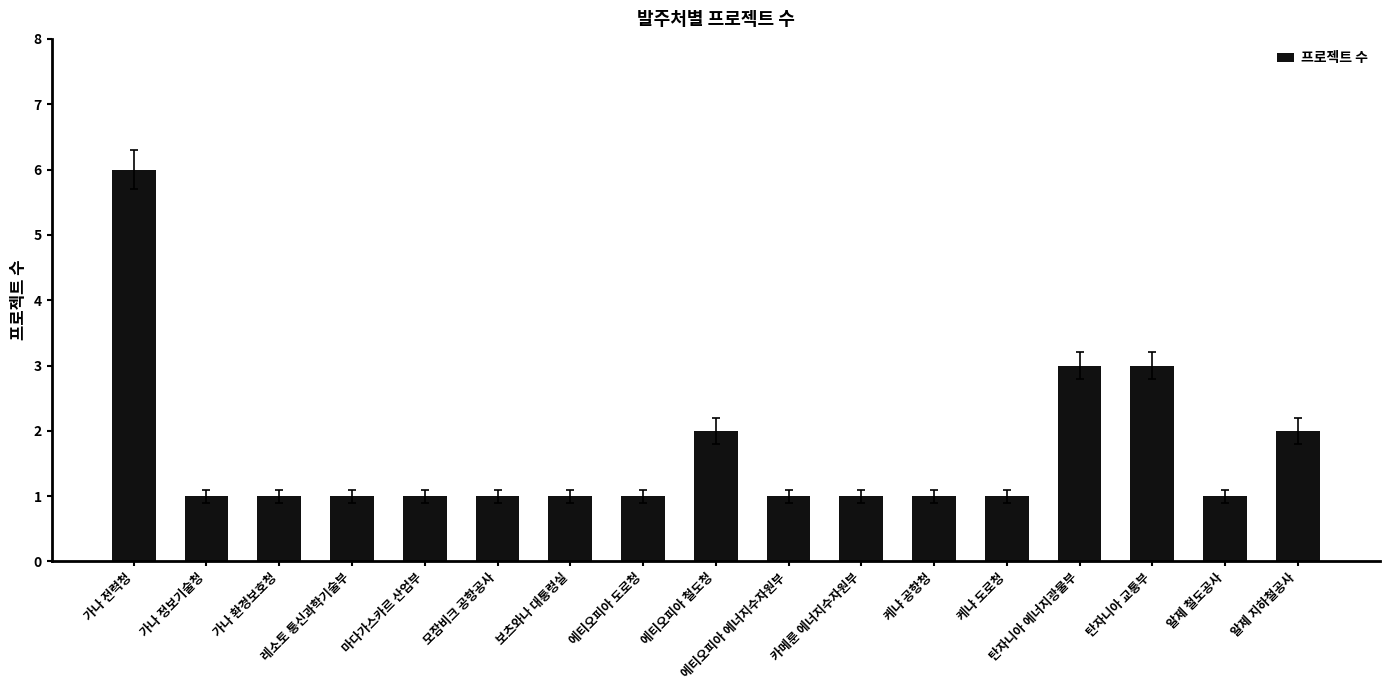

The value at 탄자니아 교통부 is 3. True or false?

True